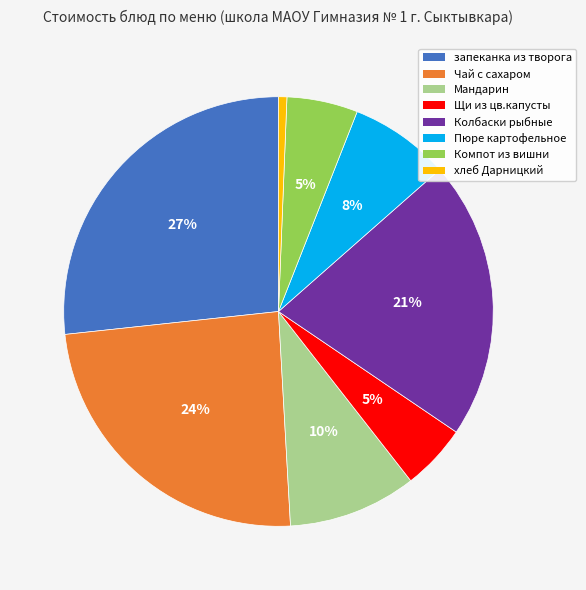

Does any single category account for the majority?

No